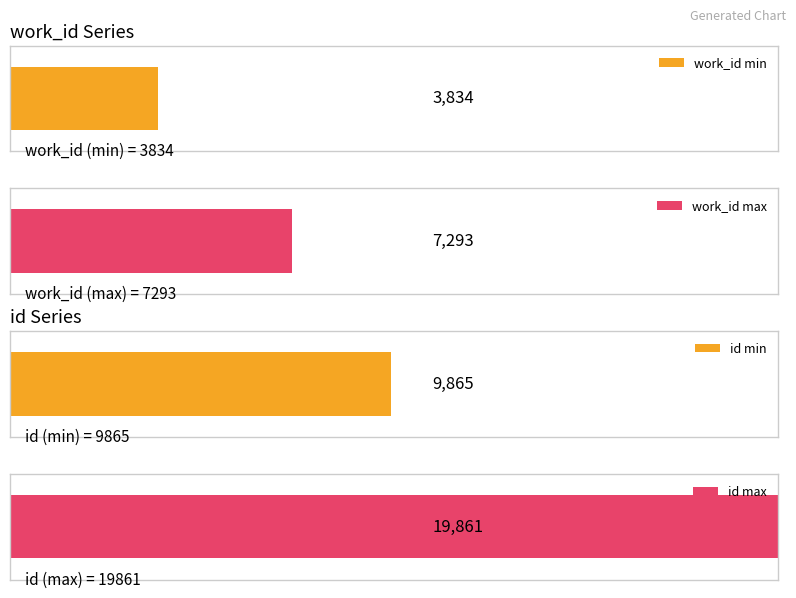

List the series in order of their overall mean, lowest first.

work_id, id